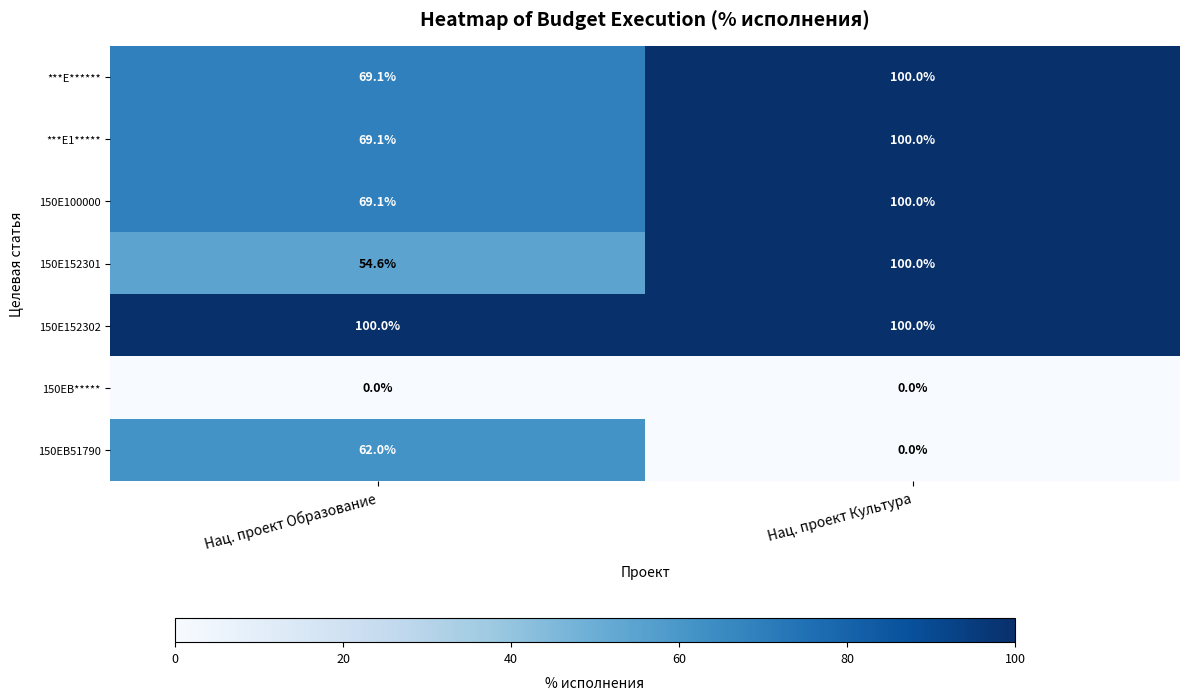

What is the maximum value for 150E100000?

100.0